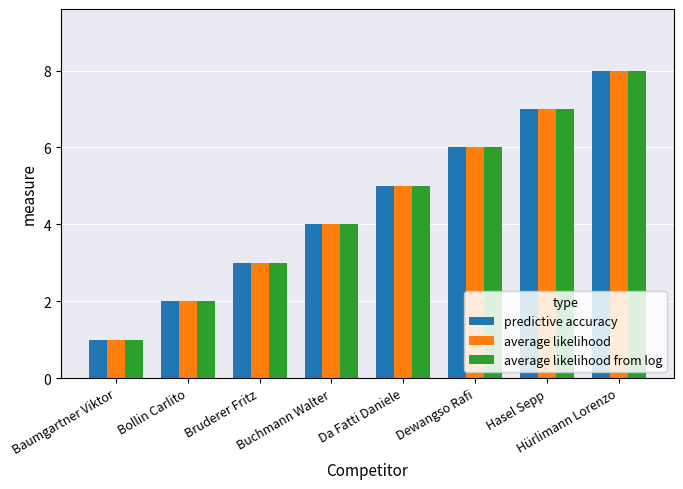

What is the label of the 7th bar from the left?

Hasel Sepp